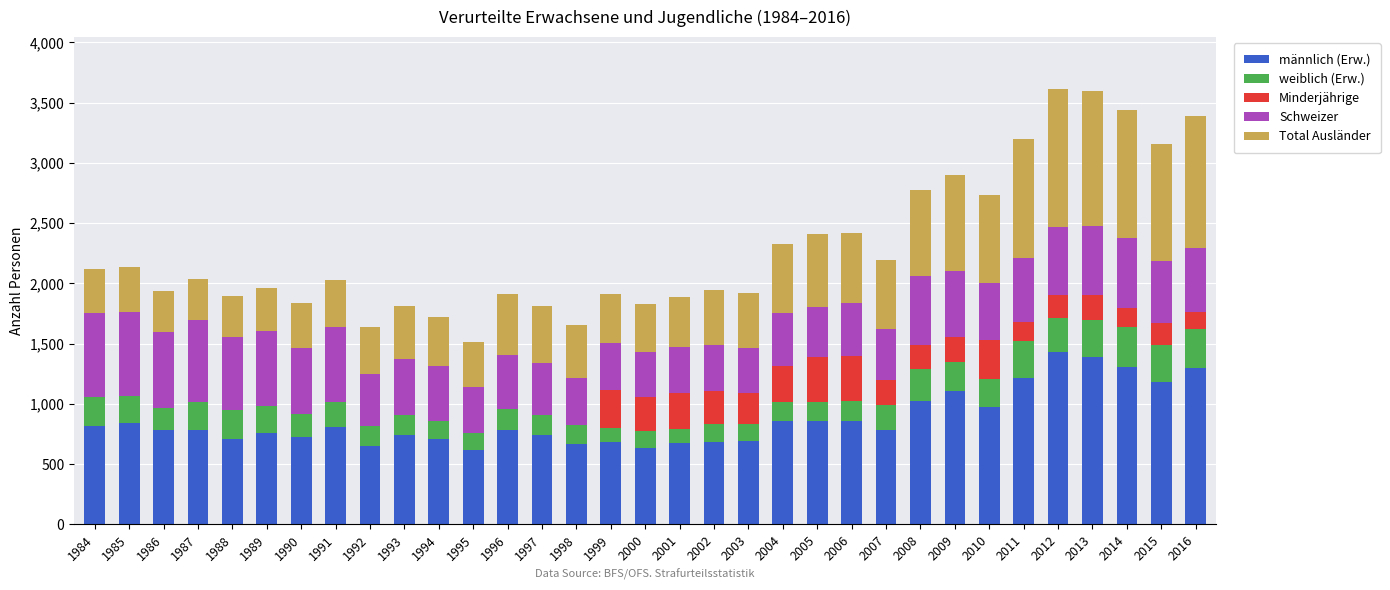

What is the total value across all series at 2008?

2771